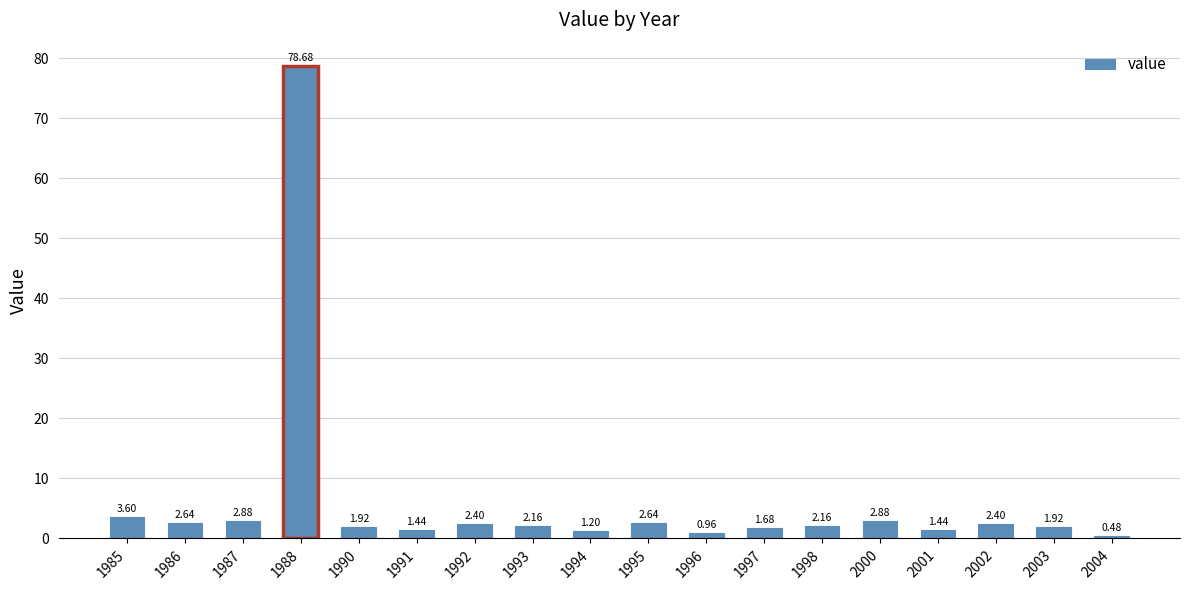

Is it true that the value at 1988 is 30.6?

False